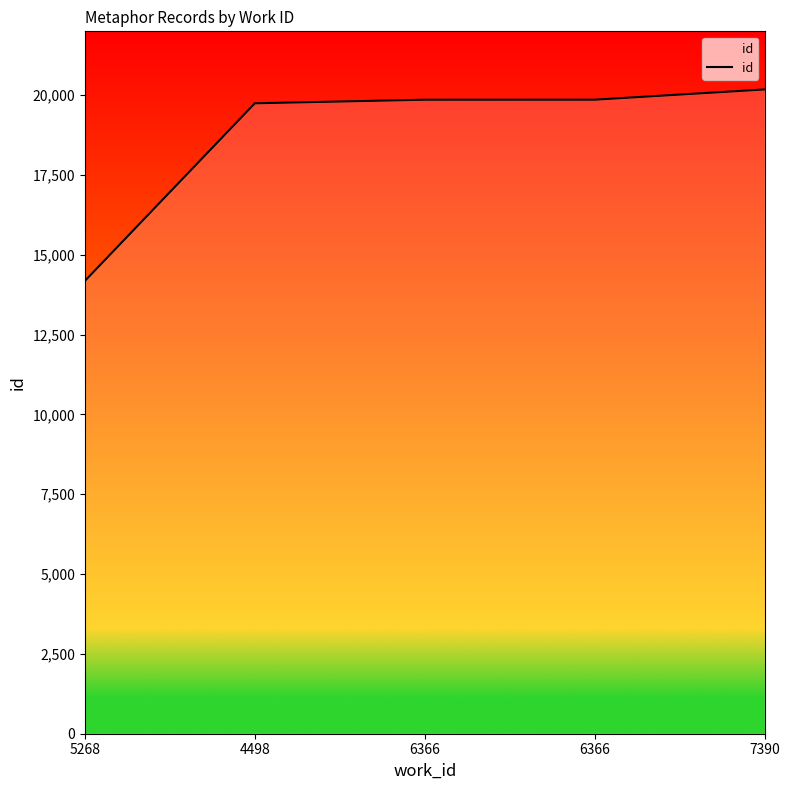

How many lines are shown in the chart?

1